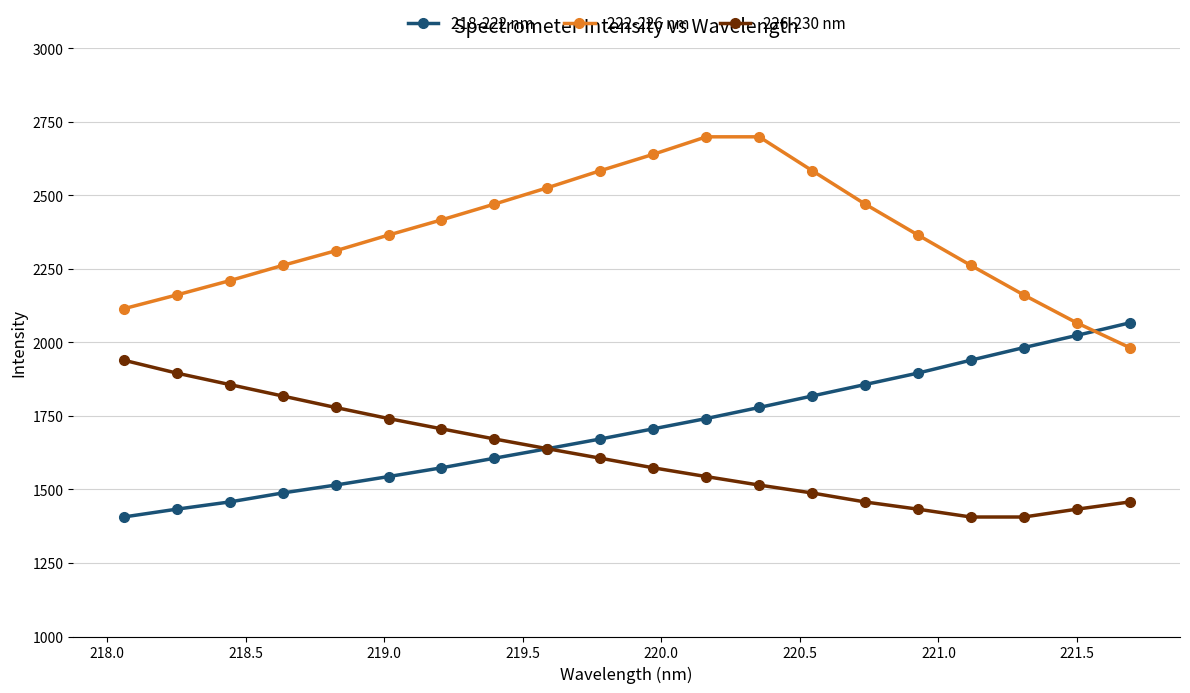

True or false: 222-226 nm and 226-230 nm intersect in this chart.

False